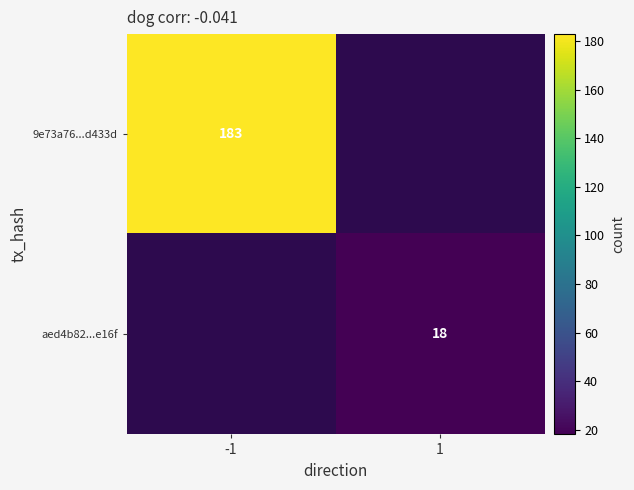

The 9e73a76...d433d series shows 183 at -1. True or false?

True